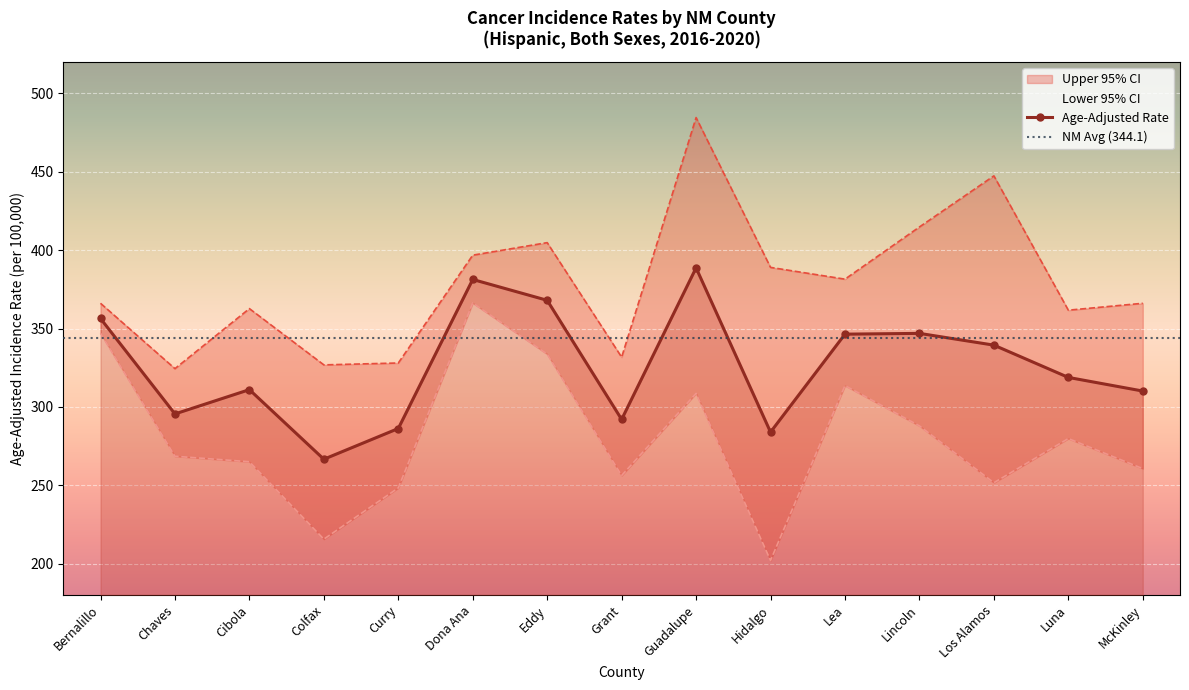

True or false: Age-Adjusted Rate and Lower 95% CI cross at least once.

False